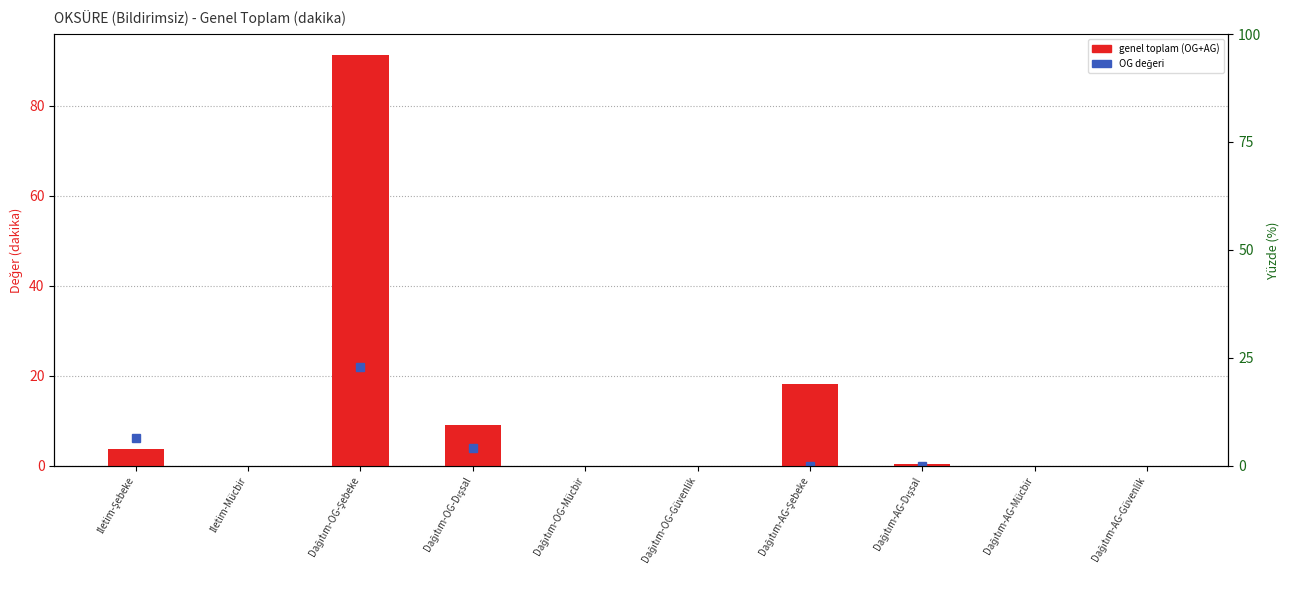

How many data points are above 0?

5